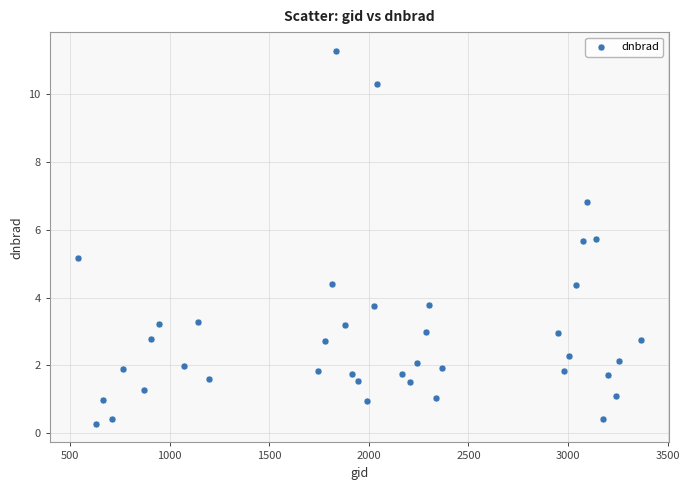

What is the range of X values (max minus min)?

2826.0